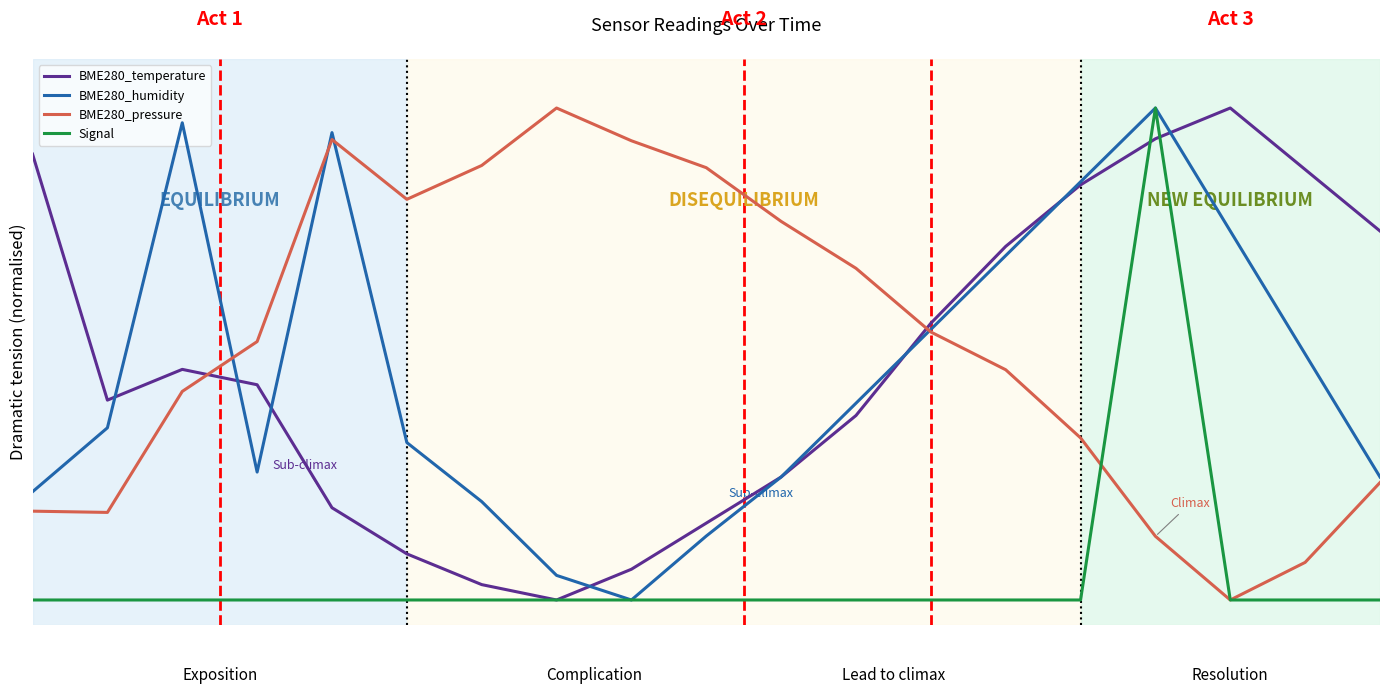

Is this an area chart (filled region under the line)?

No